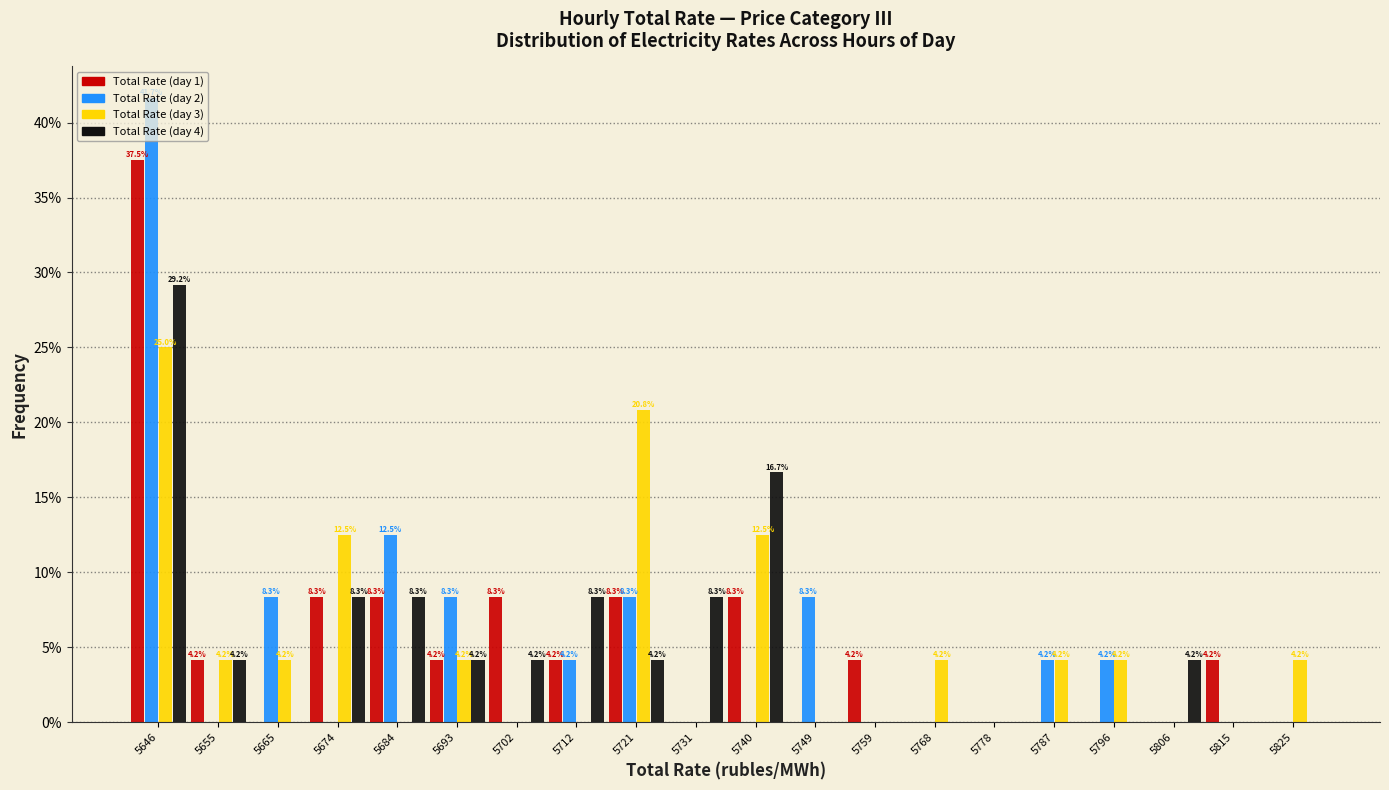

In the Total Rate (day 2) series, which range on the x-axis has the tallest bar?

5641 to 5651